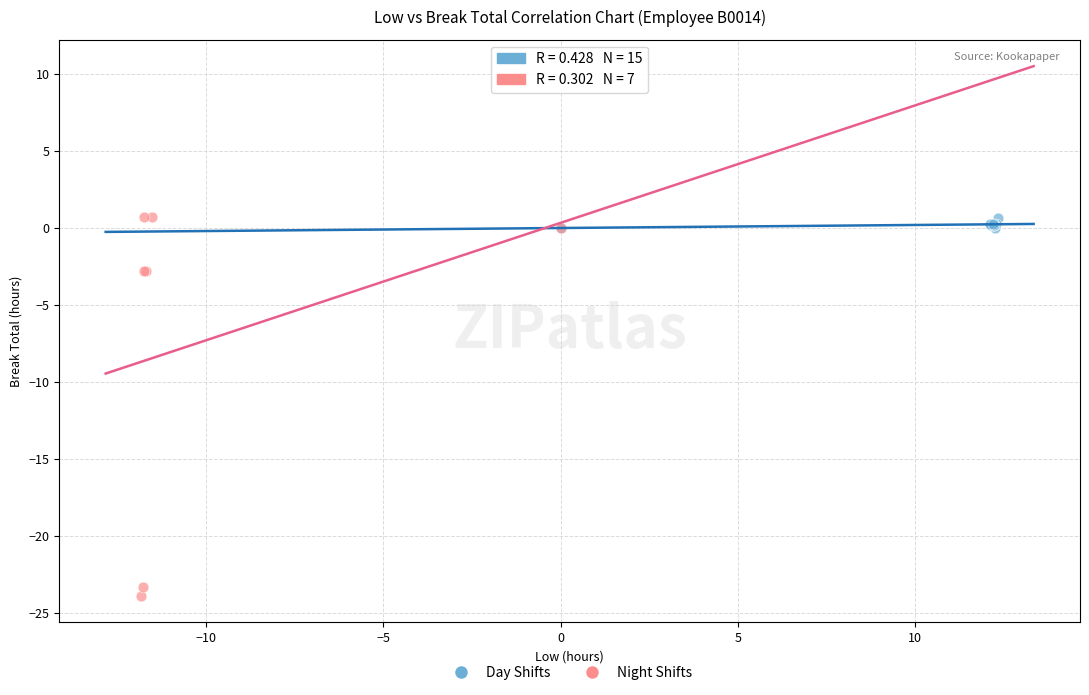

Which series has the widest spread of Y values?

Night Shifts